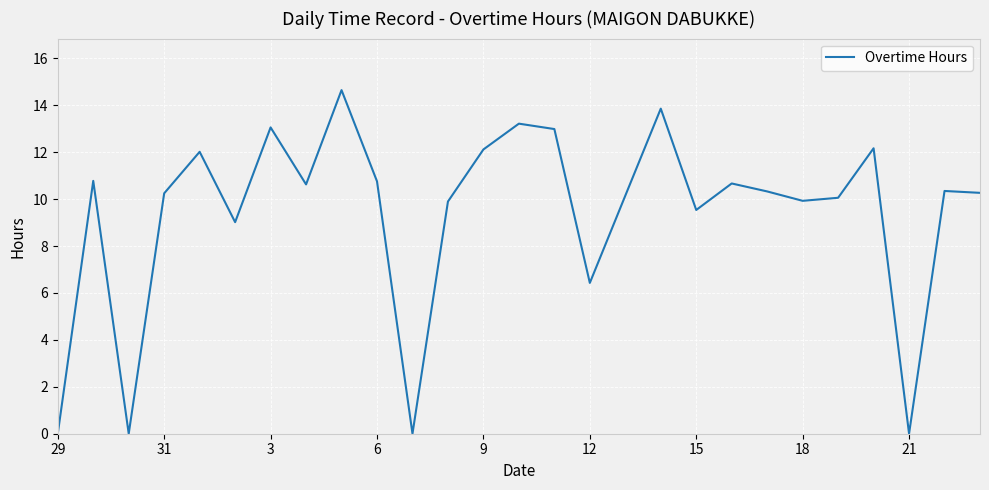

What is the difference between the maximum and minimum values?

14.7